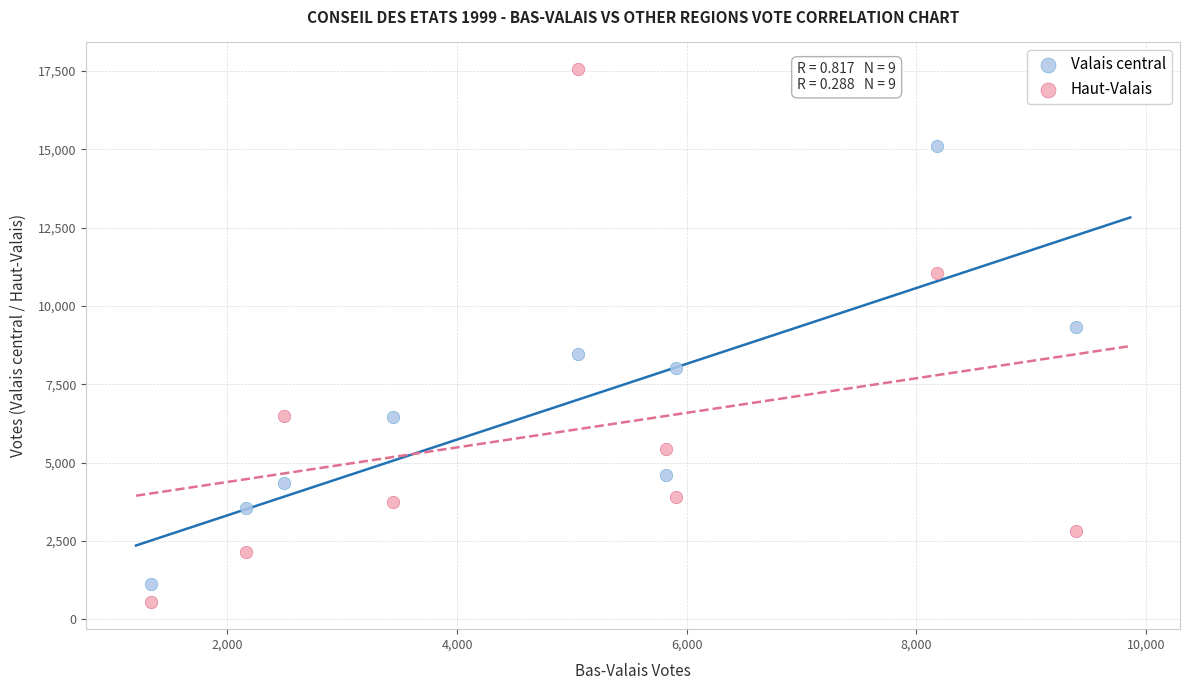

Which series contains the highest Y value?

Haut-Valais